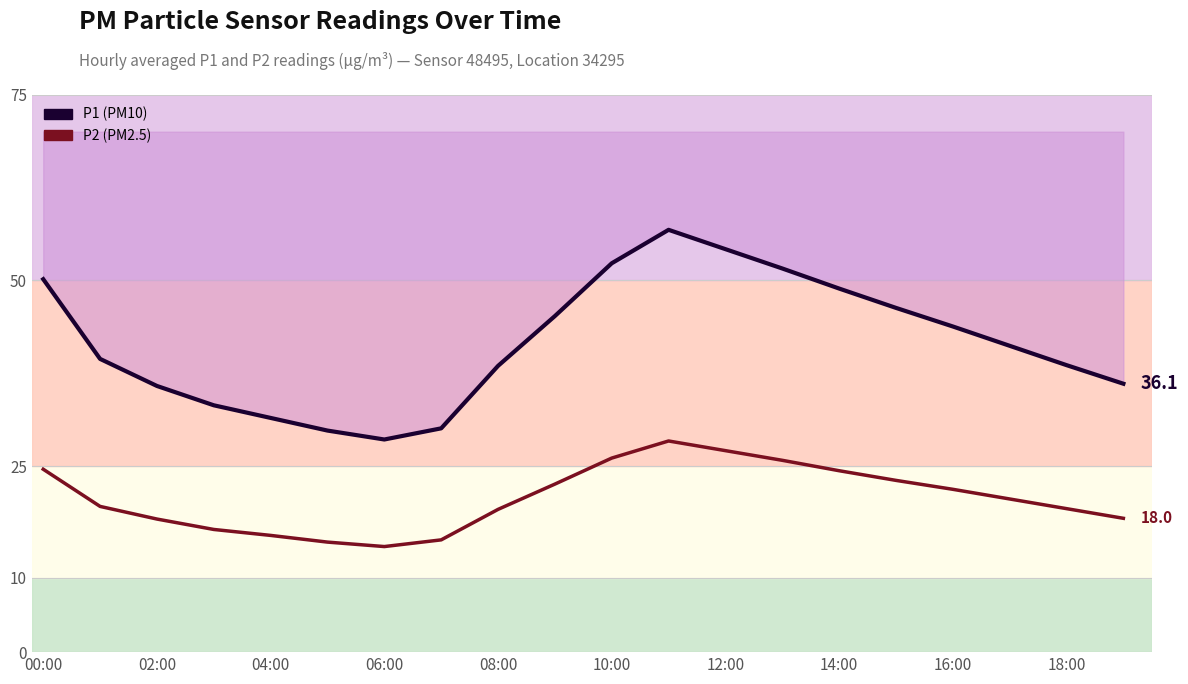

The value of P2 at 10:00 is 9.3. True or false?

False